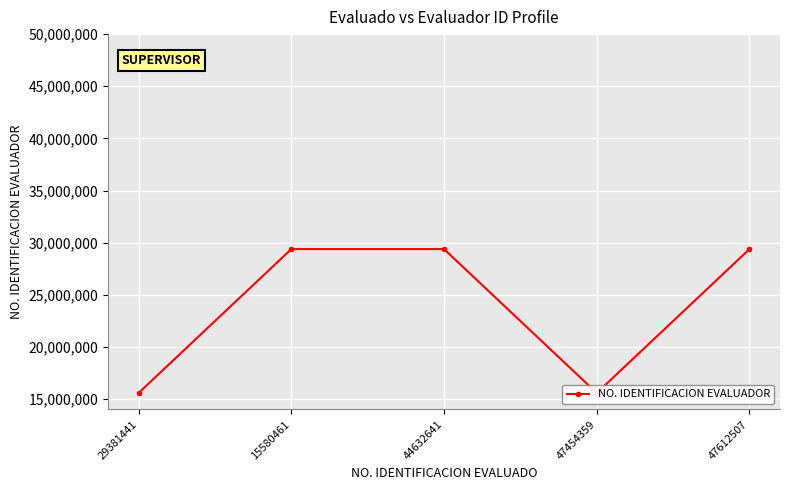

What position from the right is 29381441?

5